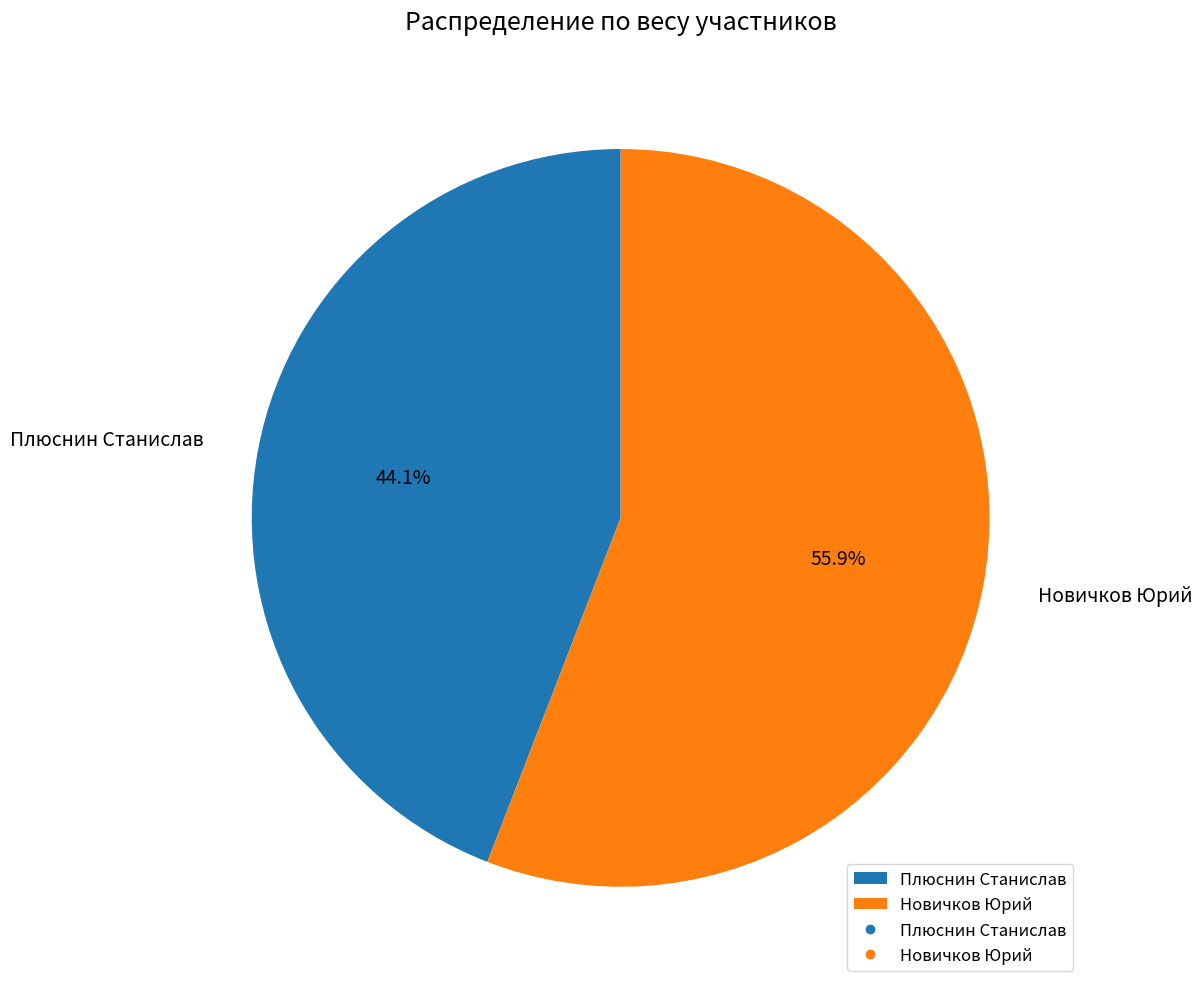

What is the largest slice in the pie chart?

Новичков Юрий